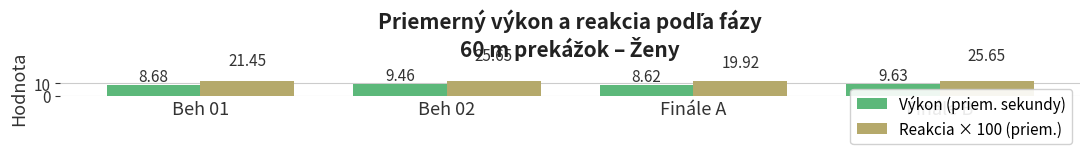

What is the difference between the Reakcia × 100 (priem.) values at Beh 02 and Beh 01?

4.2